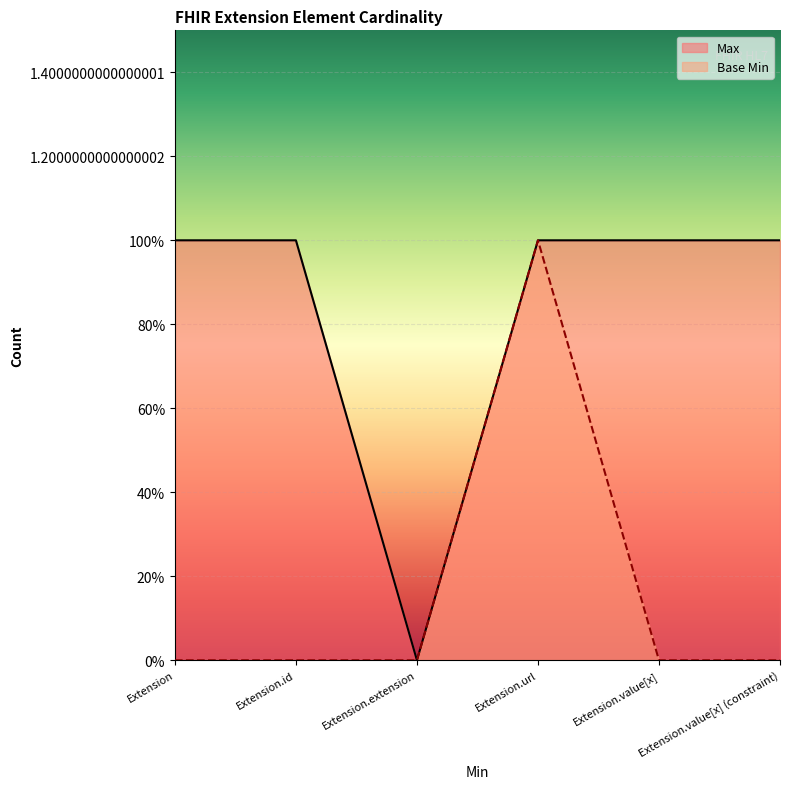

What is the label of the 5th point from the right?

Extension.id